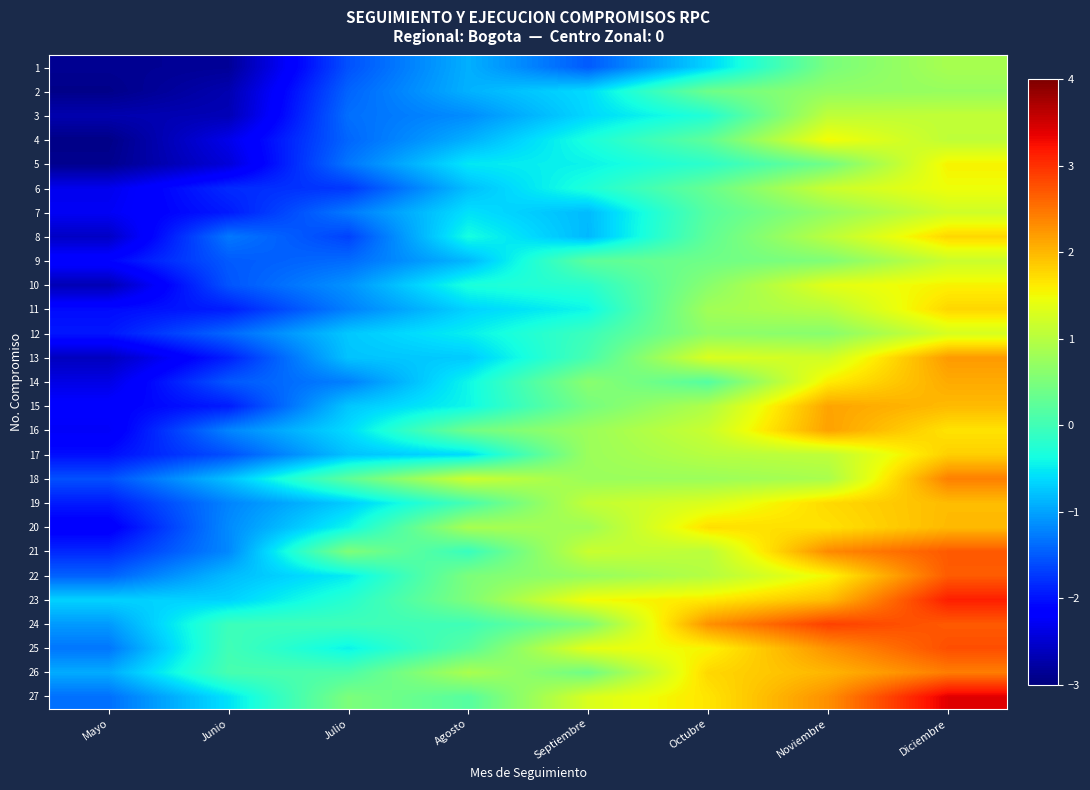

Count the number of categories in the chart.

8